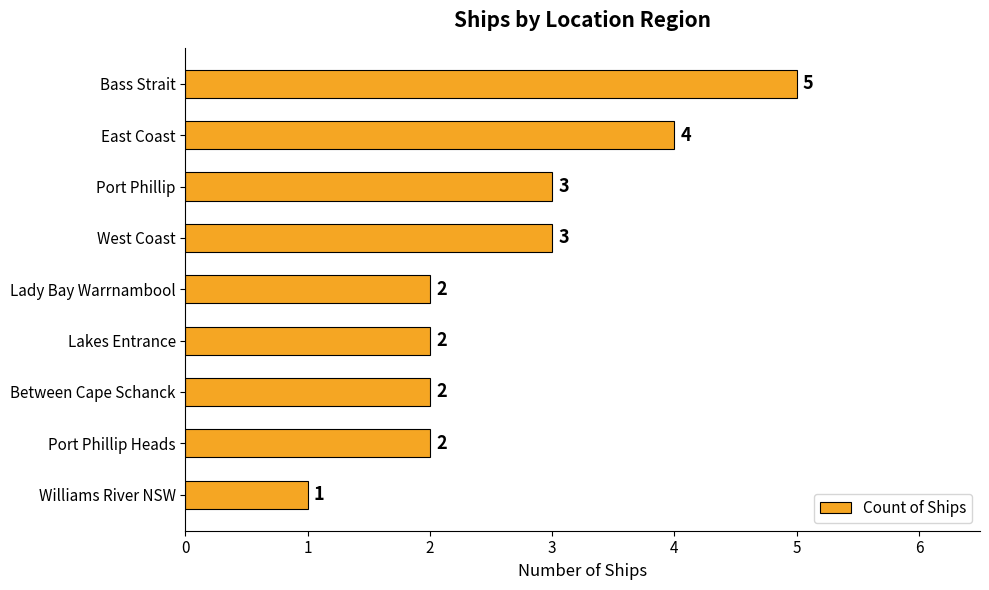

Reading top to bottom, what are all the values shown in this chart?

5	4	3	3	2	2	2	2	1